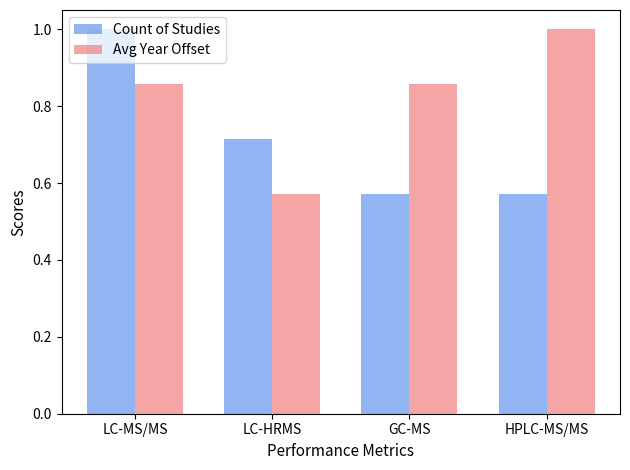

Rank the series by their average value, from lowest to highest.

Count of Studies, Avg Year Offset